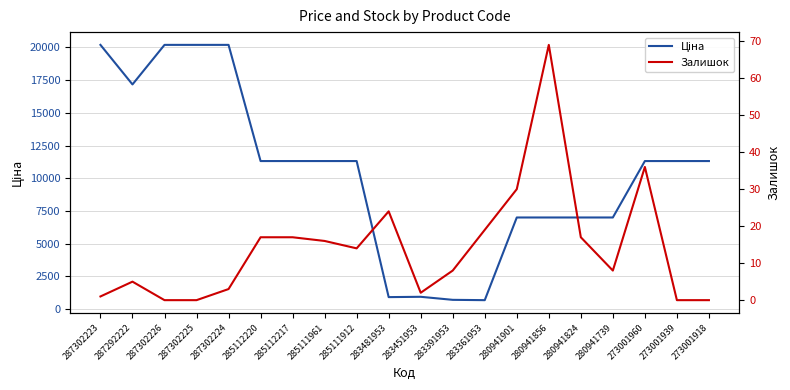

List the series in order of their peak value, lowest first.

Залишок, Ціна